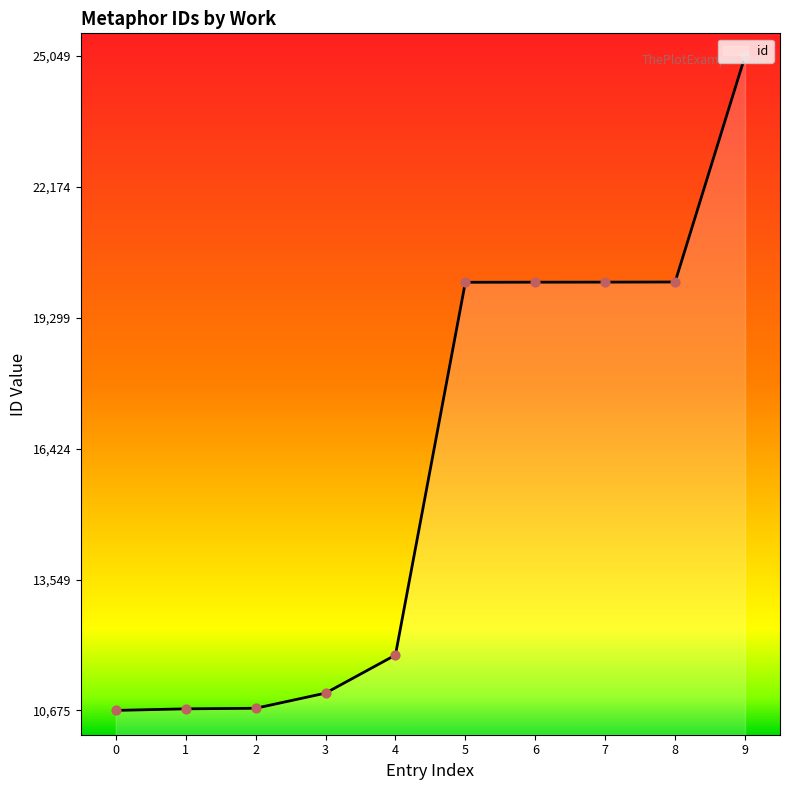

What is the ratio of the value at 0 to the value at 5?

0.5